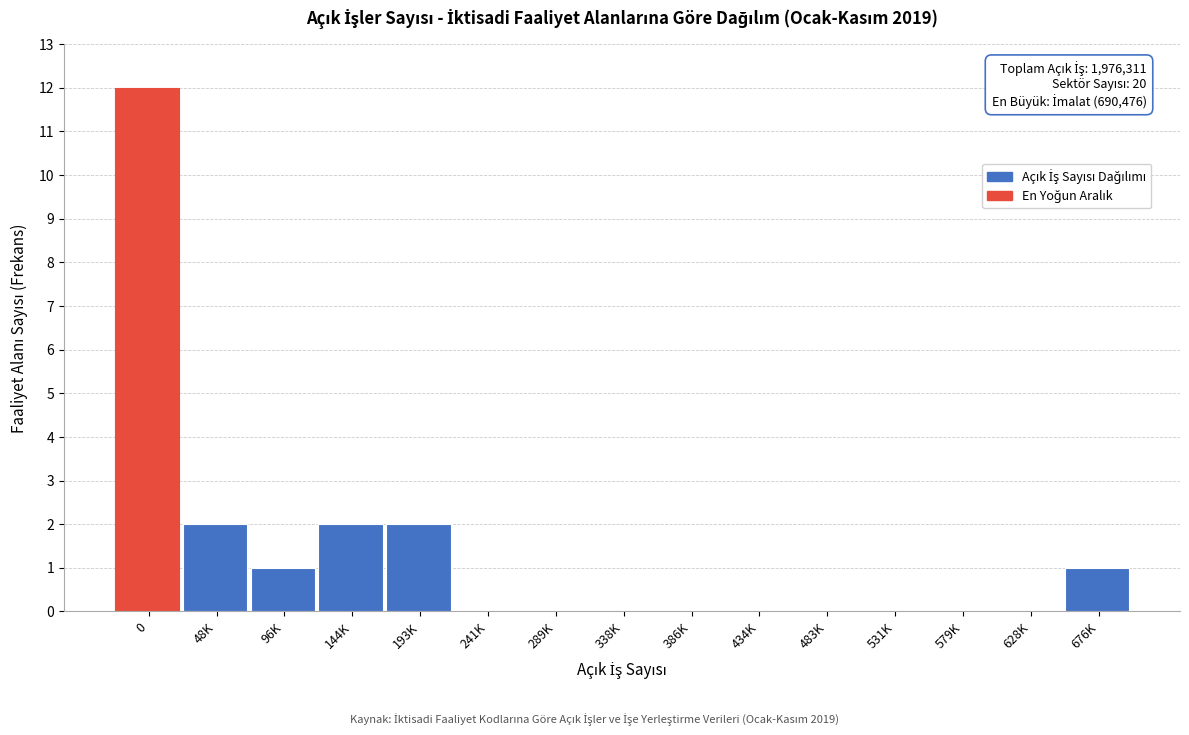

Reading left to right, list all the values displayed in this chart.

0=12	48K=2	96K=1	144K=2	193K=2	241K=0	289K=0	338K=0	386K=0	434K=0	483K=0	531K=0	579K=0	628K=0	676K=1